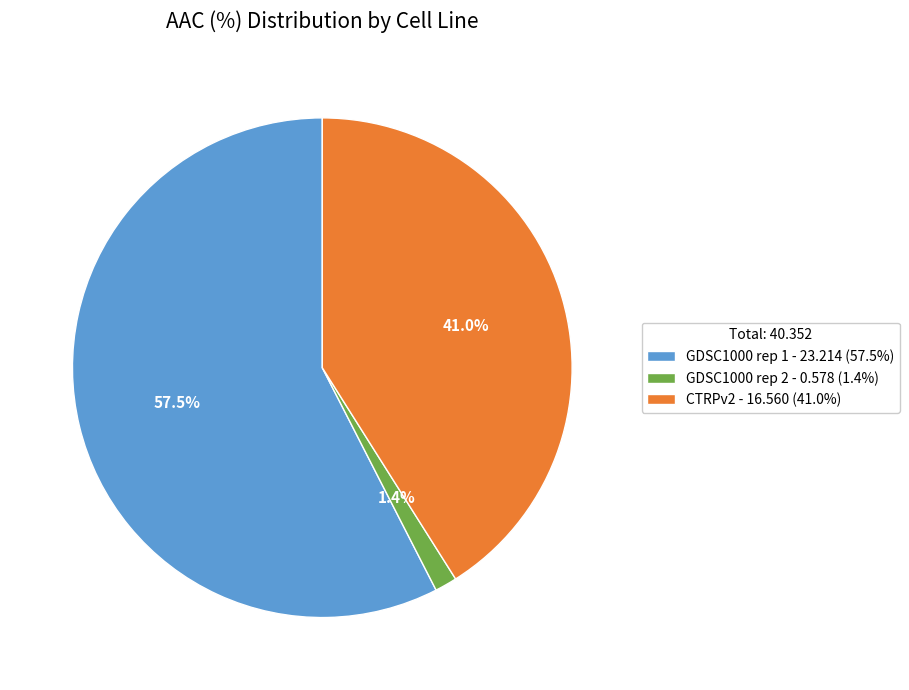

Does GDSC1000 rep 1 - 23.214 (57.5%) account for over 50% of the chart?

Yes